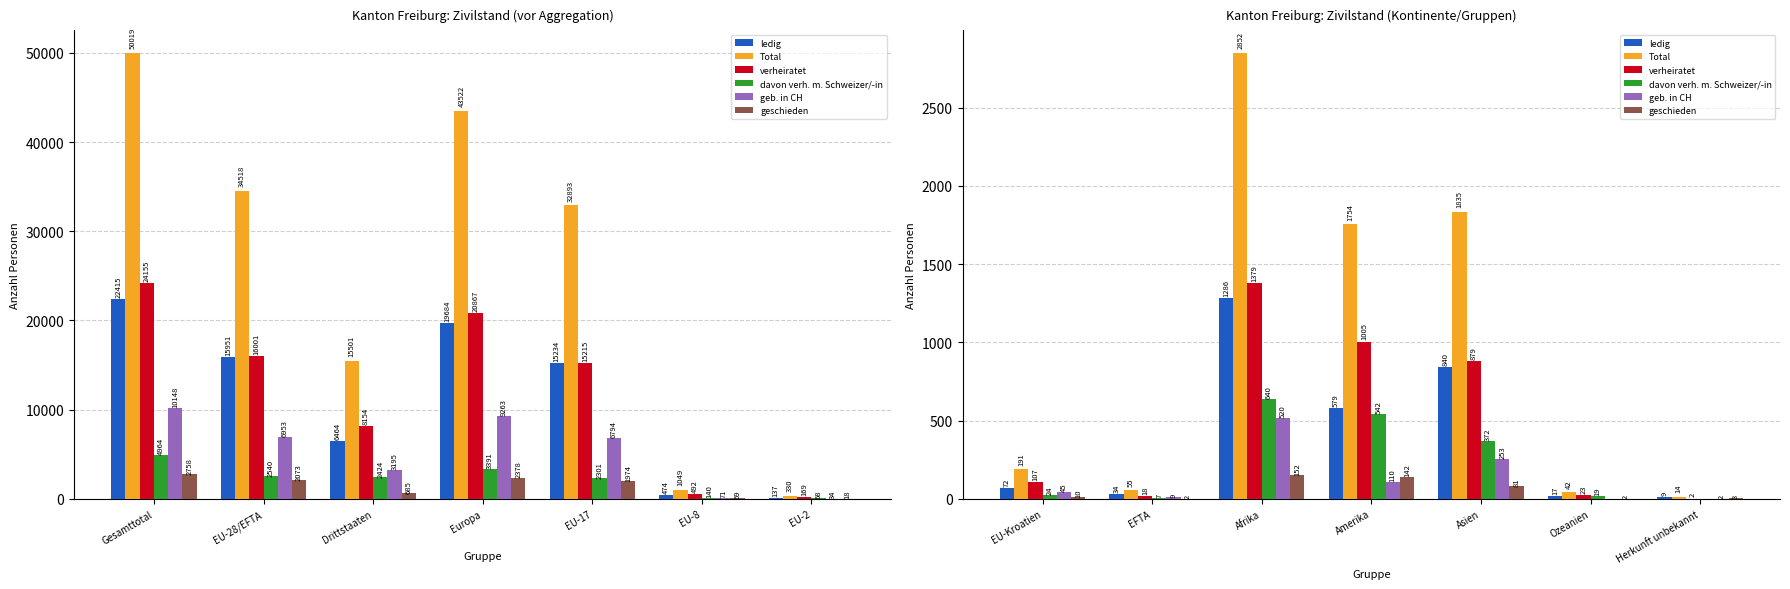

Which series has the largest total across all categories?

Total